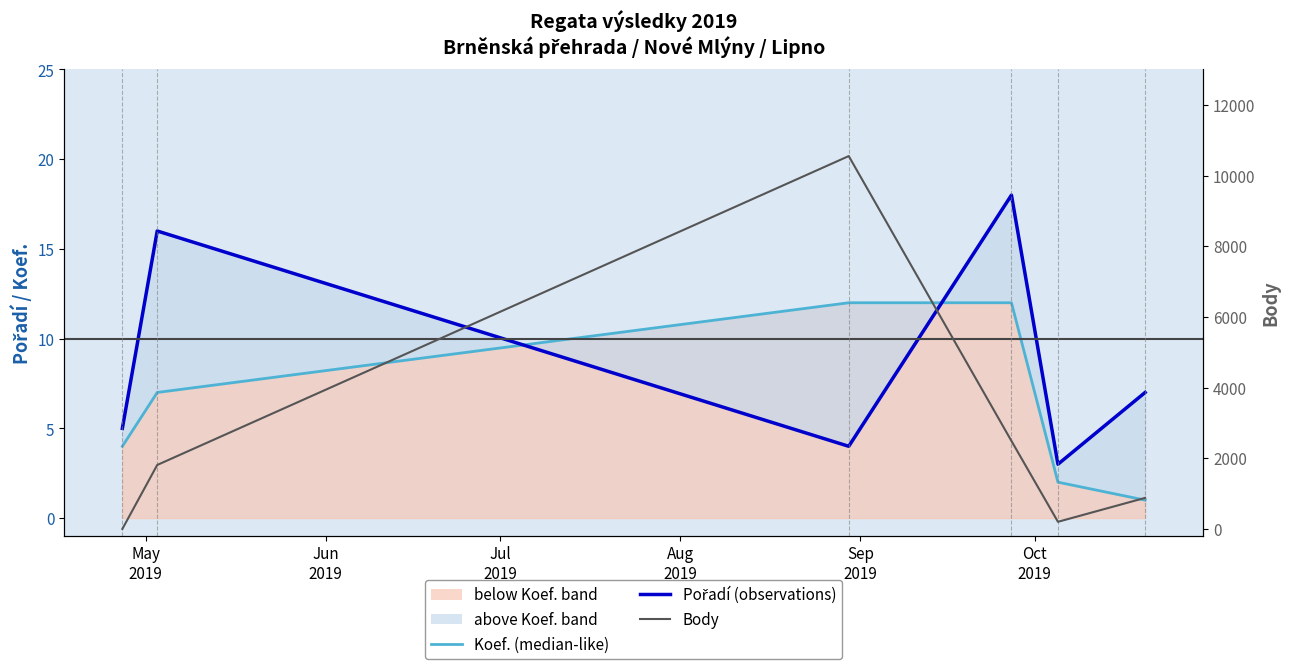

Does the chart have visible grid lines?

No